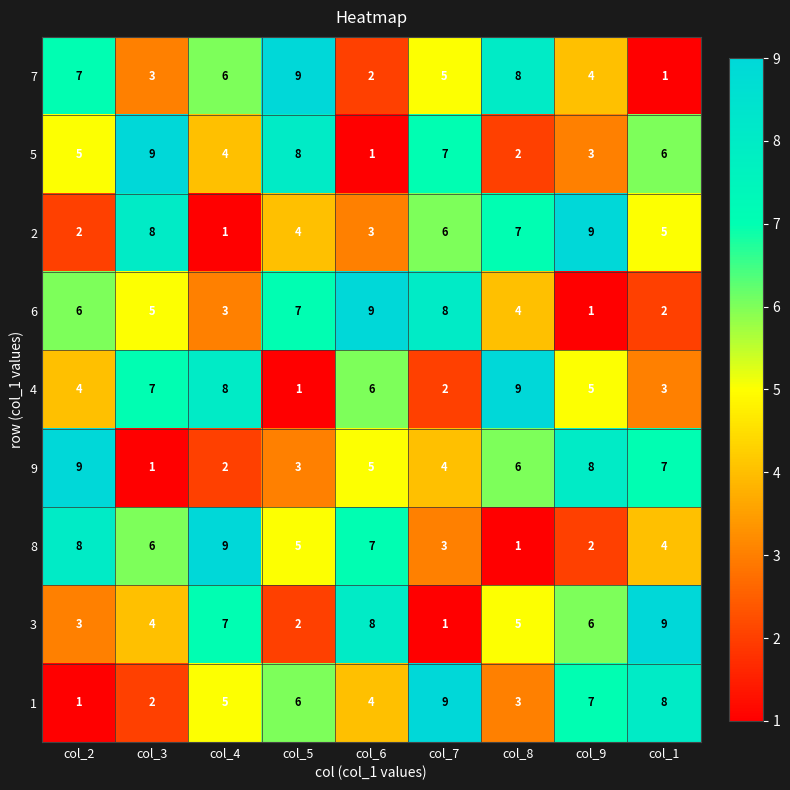

Where does the 2 series first go above 5?

col_3